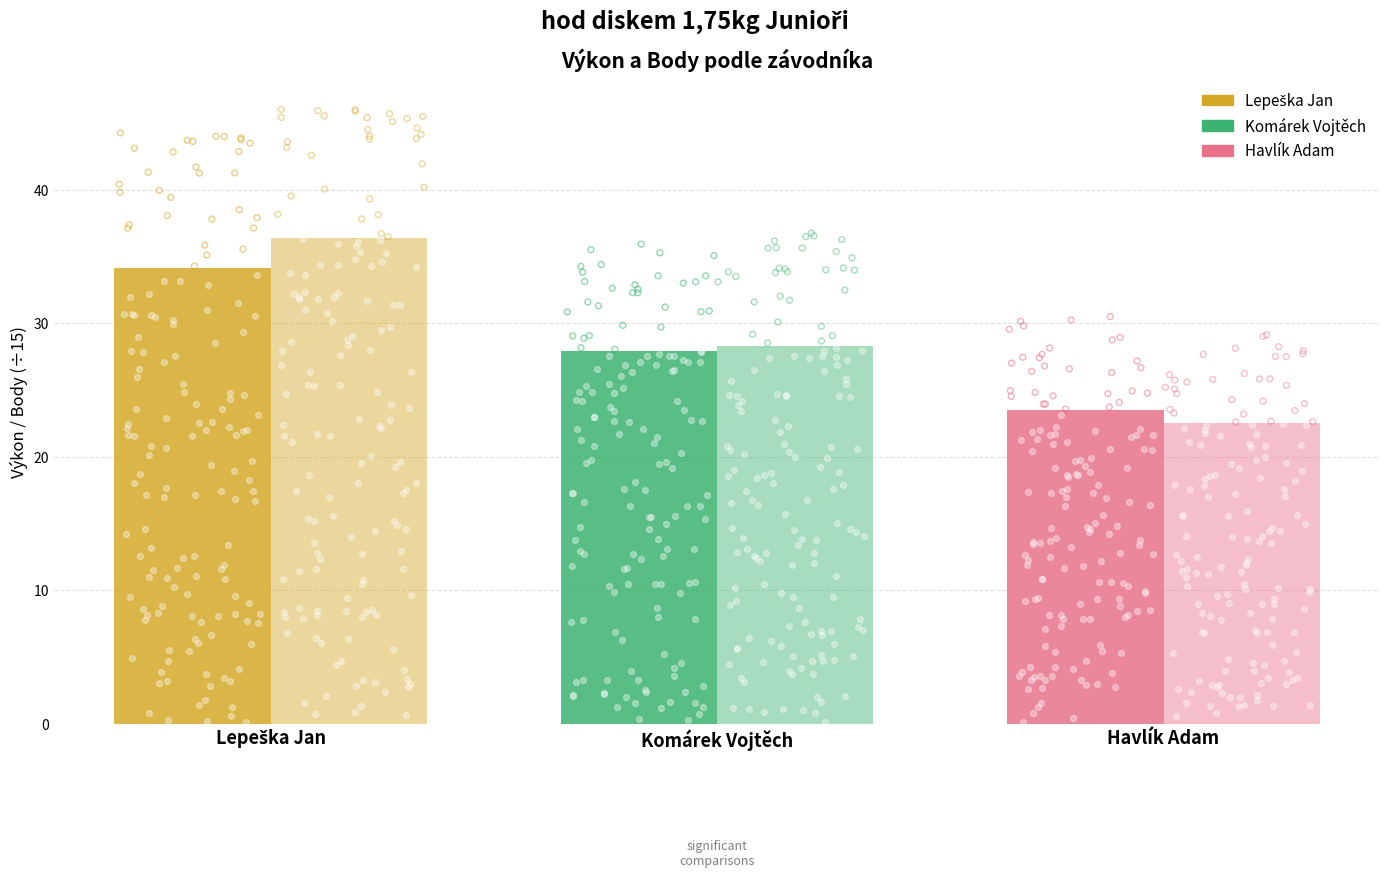

At which category is the sum across all series the highest?

Lepeška Jan